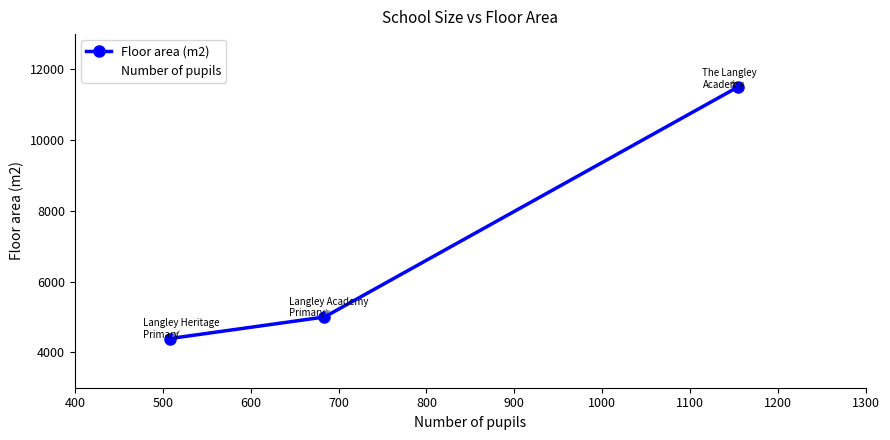

How many series are shown in this chart?

2